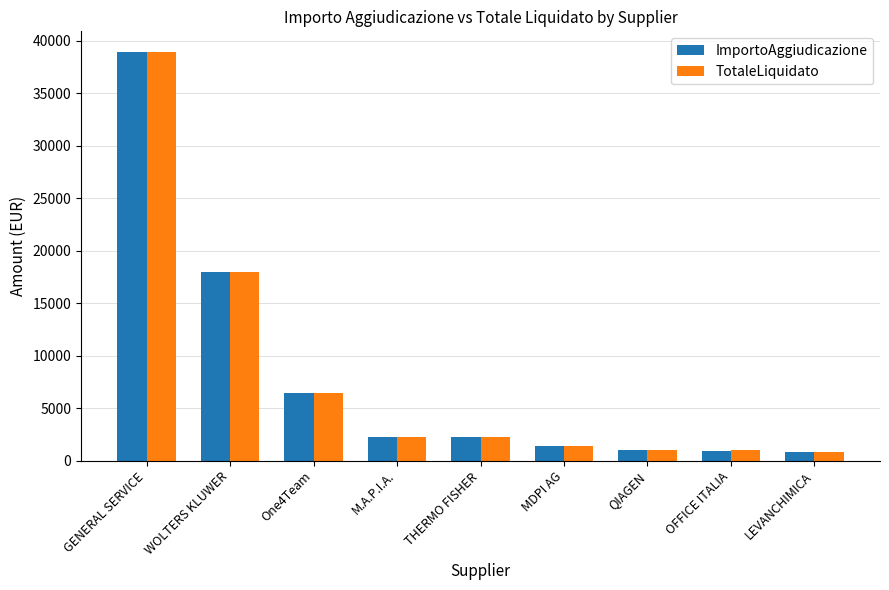

At how many categories does at least one series exceed 5551?

3